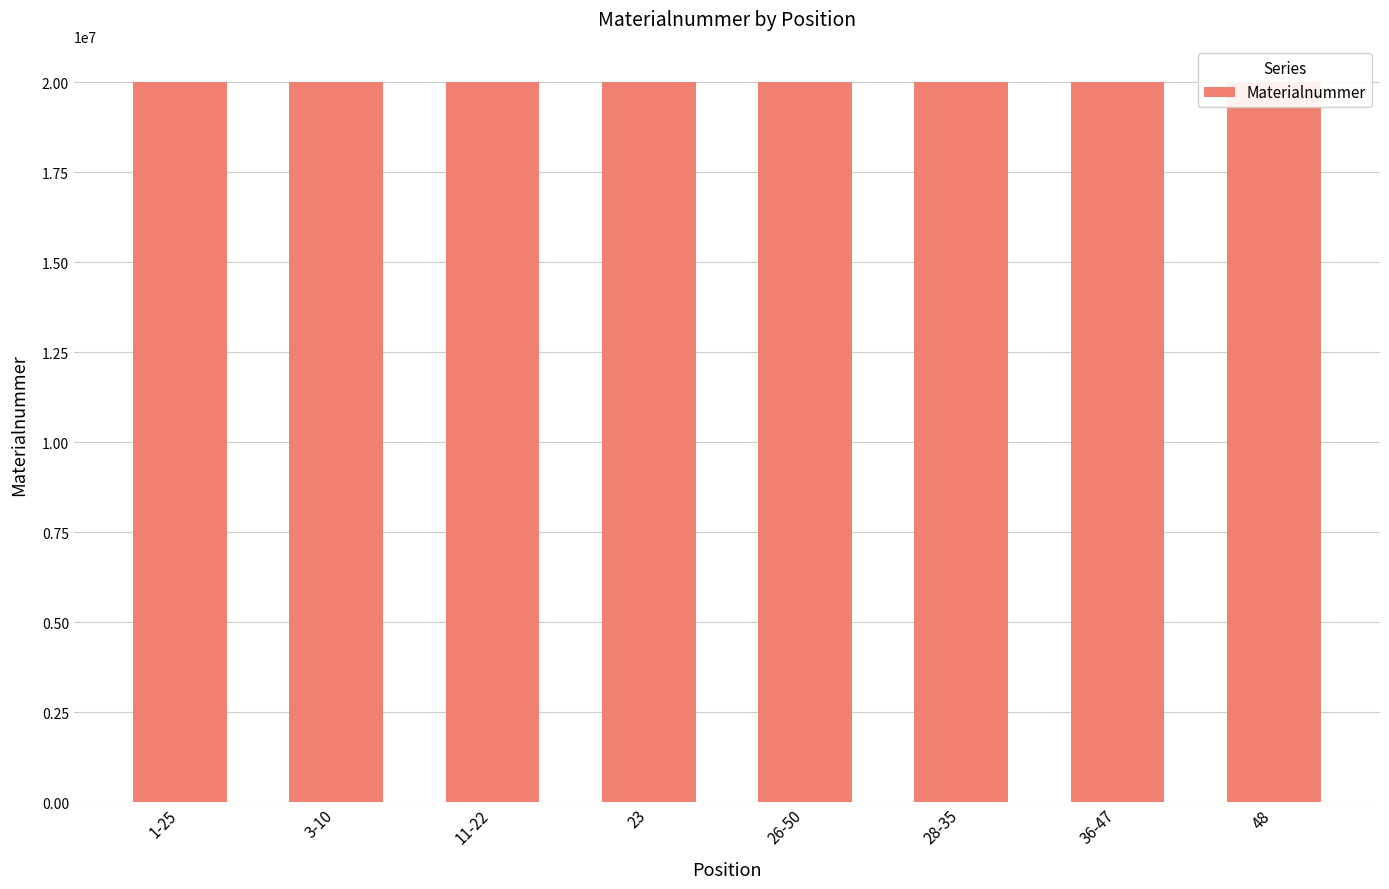

Approximately how many times larger is the value at 28-35 compared to 23?

1.0